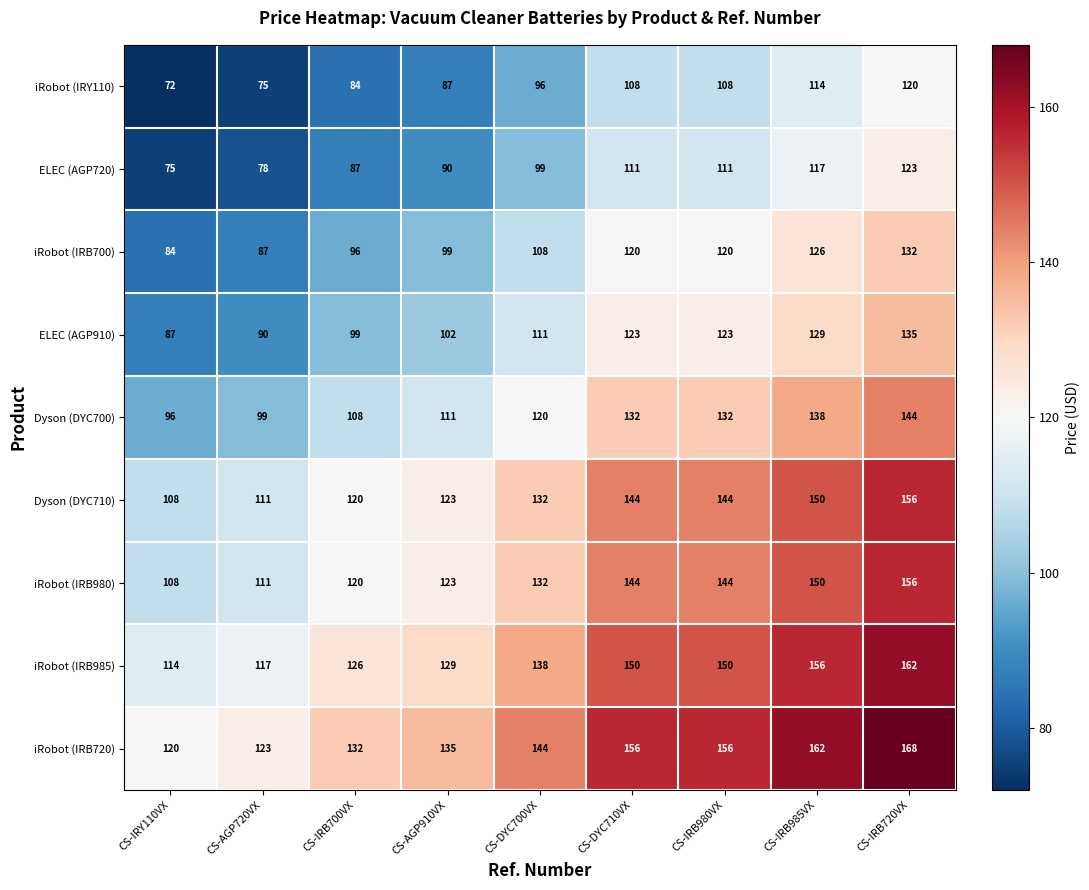

Which series has the largest total across all categories?

iRobot (IRB720)